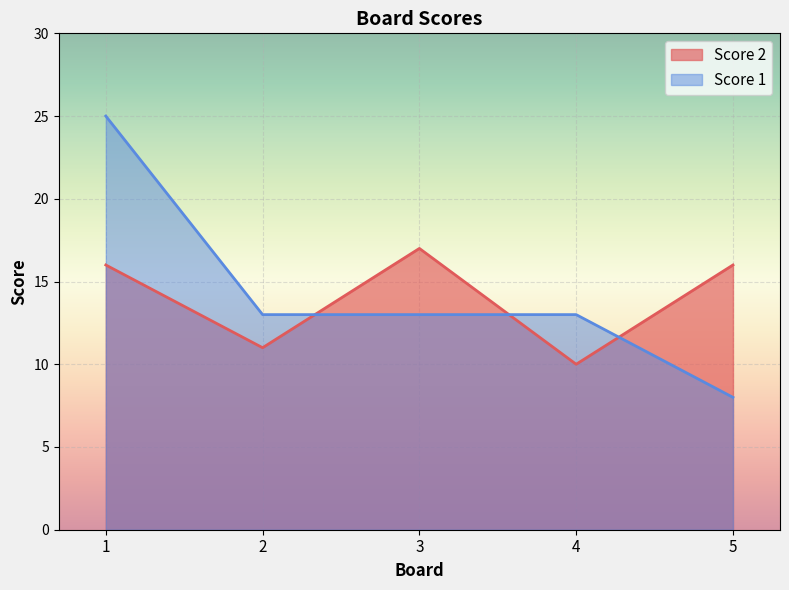

Between 2 and 4, which series saw the biggest shift?

Score 2